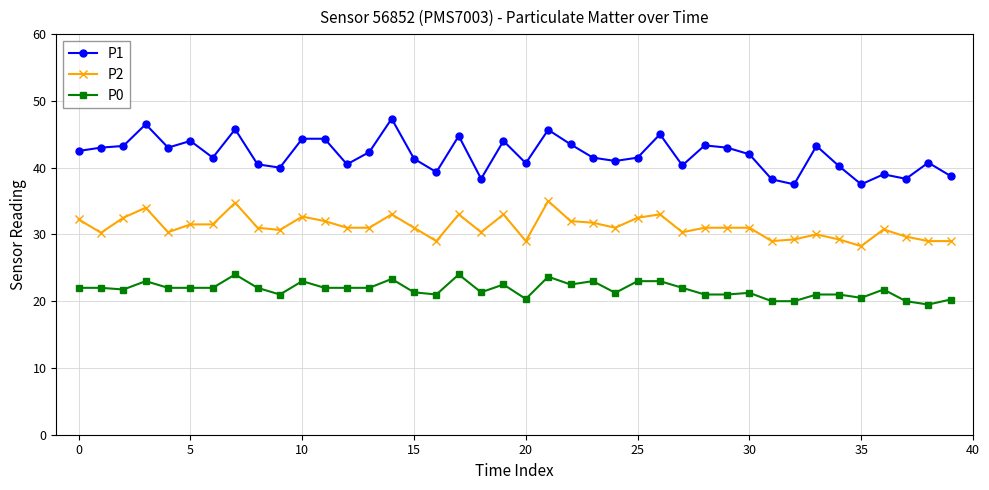

True or false: P1 and P0 intersect in this chart.

False